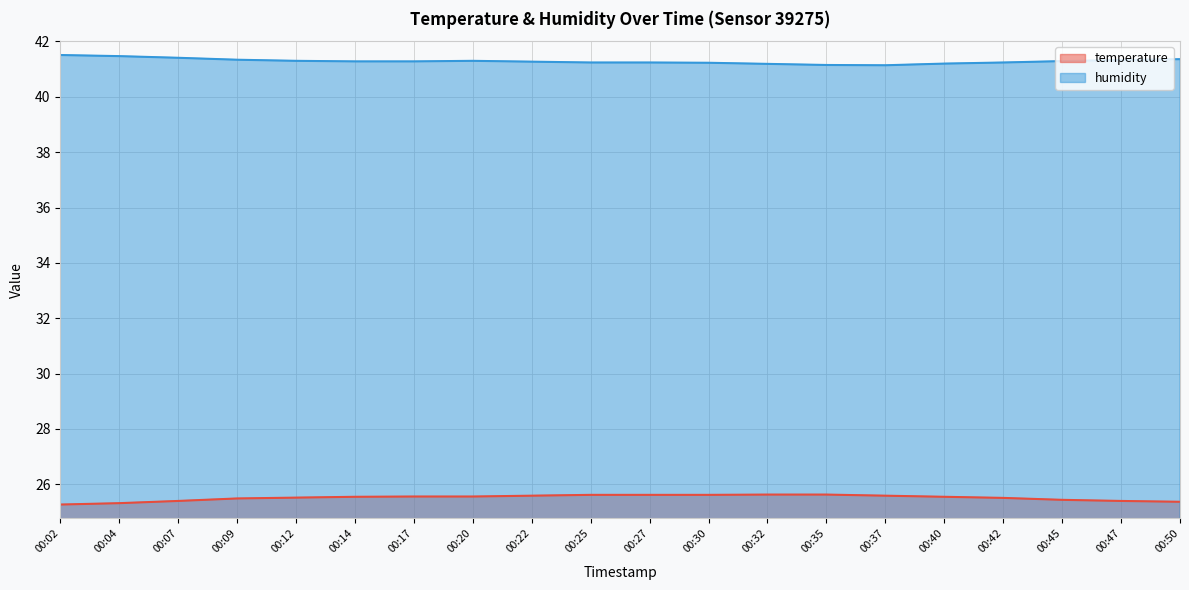

Reading right to left, what are all the values shown in this chart?

temperature: 25.4	25.4	25.4	25.5	25.6	25.6	25.6	25.6	25.6	25.6	25.6	25.6	25.6	25.6	25.6	25.5	25.5	25.4	25.3	25.3
humidity: 41.4	41.3	41.3	41.2	41.2	41.1	41.1	41.2	41.2	41.2	41.2	41.3	41.3	41.3	41.3	41.3	41.3	41.4	41.5	41.5